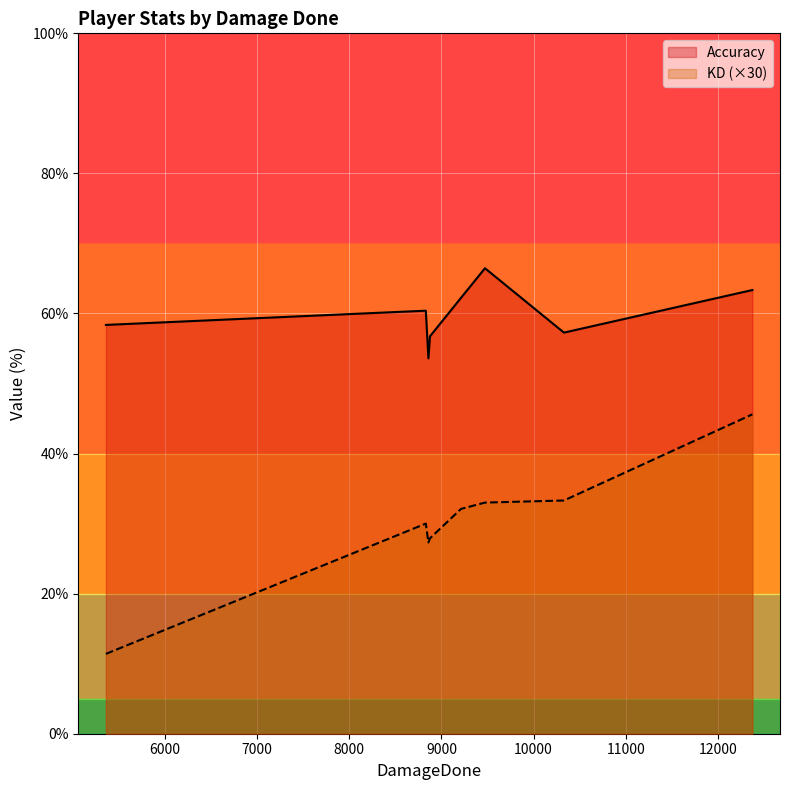

What is the difference between the maximum and minimum values in the Accuracy series?

12.9